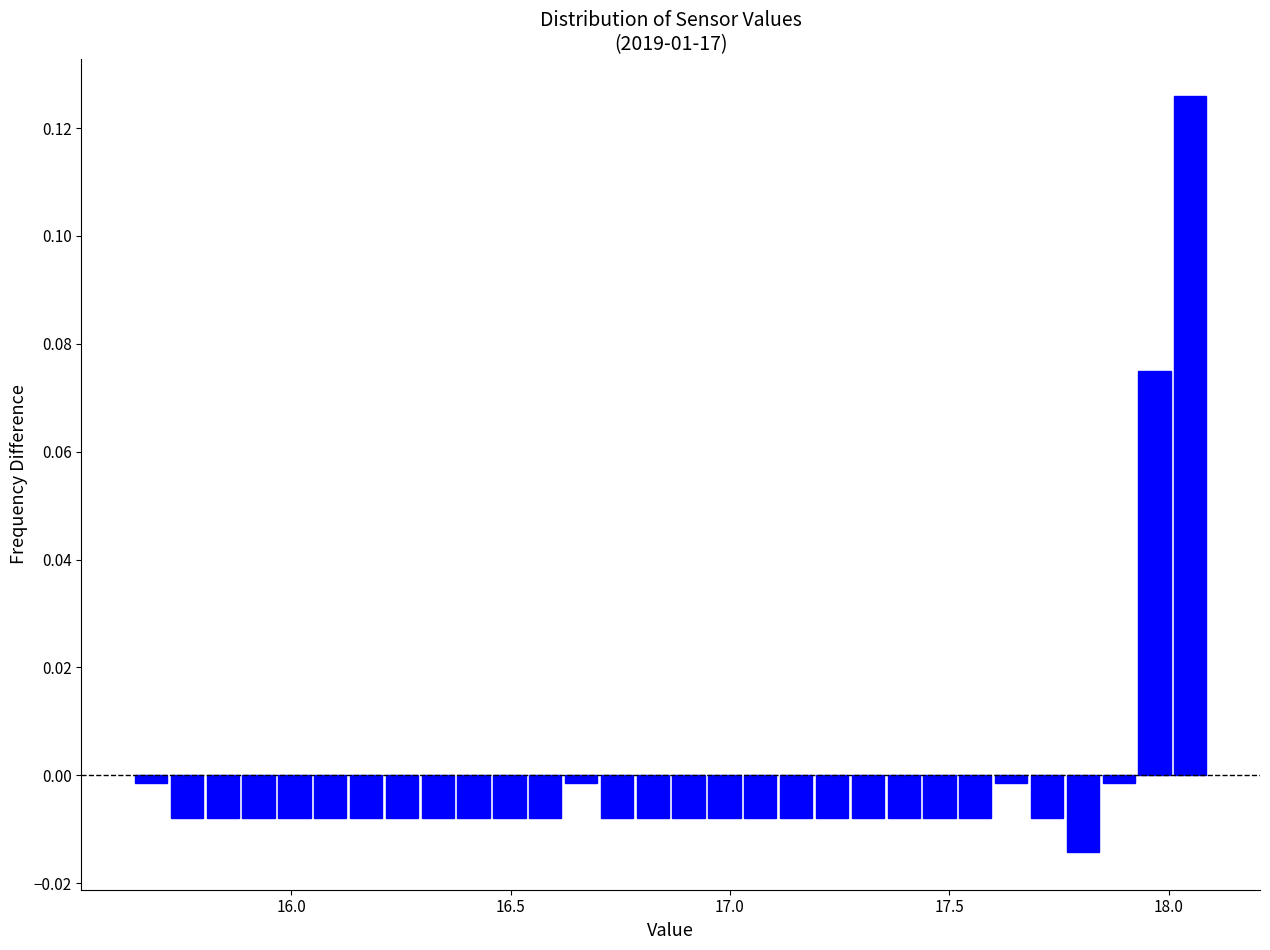

Read against the x-axis, roughly where is the centre of the tallest bar?

18.05